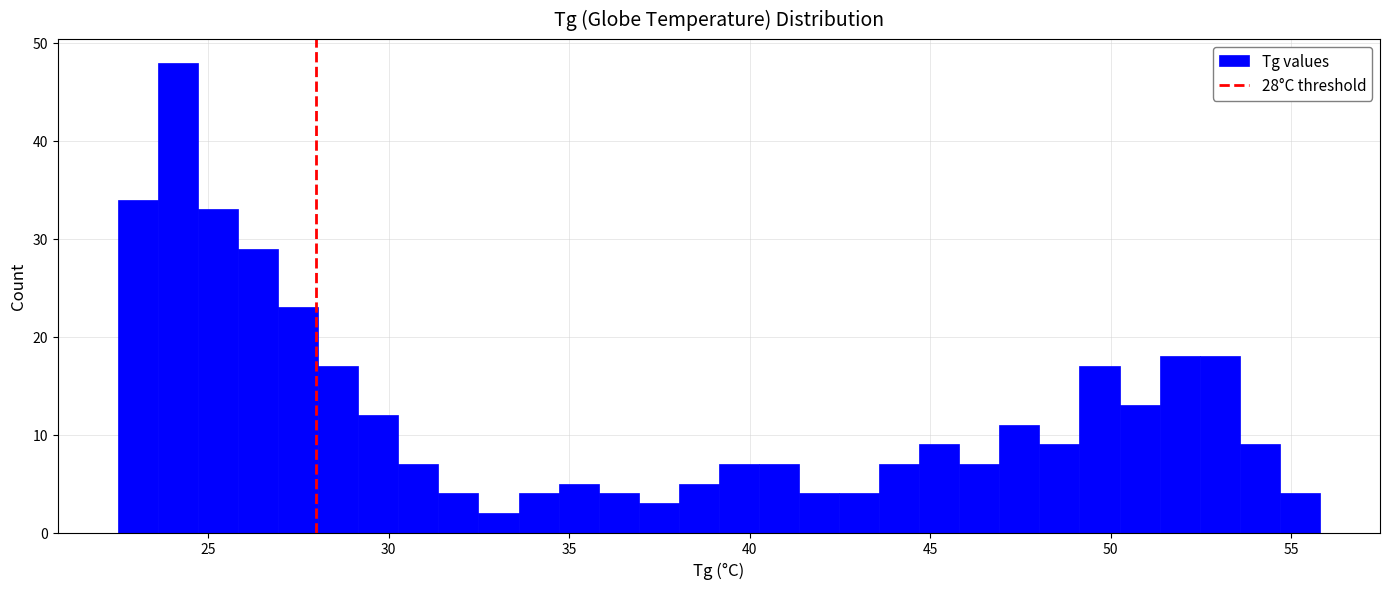

Around what value on the x-axis is the tallest bar? Give the approximate position of its centre, as read against the axis.

24.0